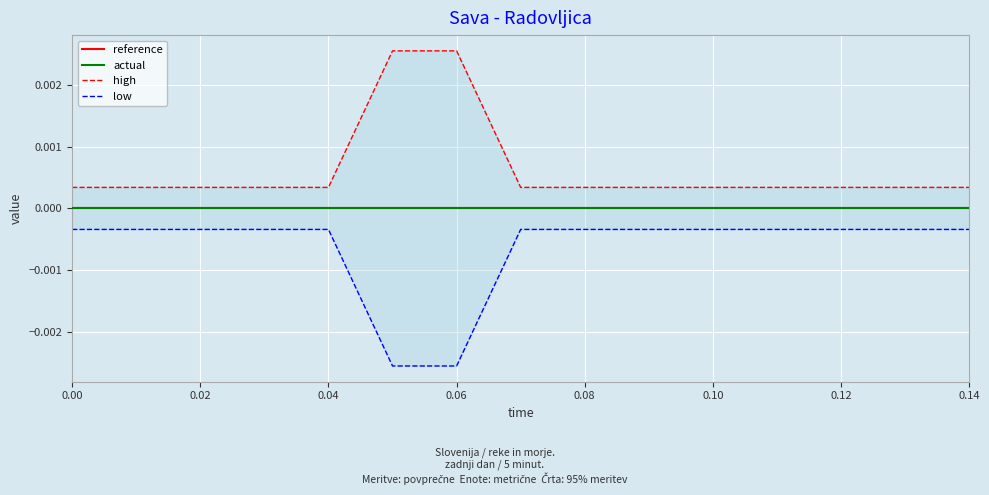

True or false: actual and reference intersect in this chart.

False